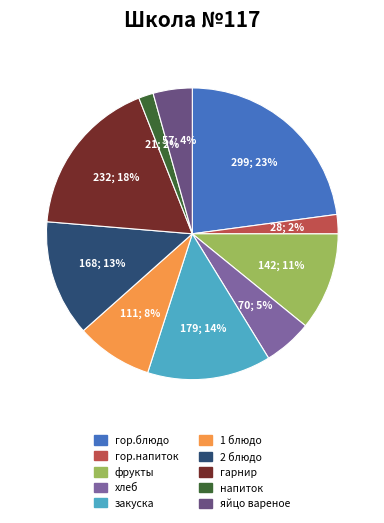

True or false: гарнир accounts for 18% of the total.

True